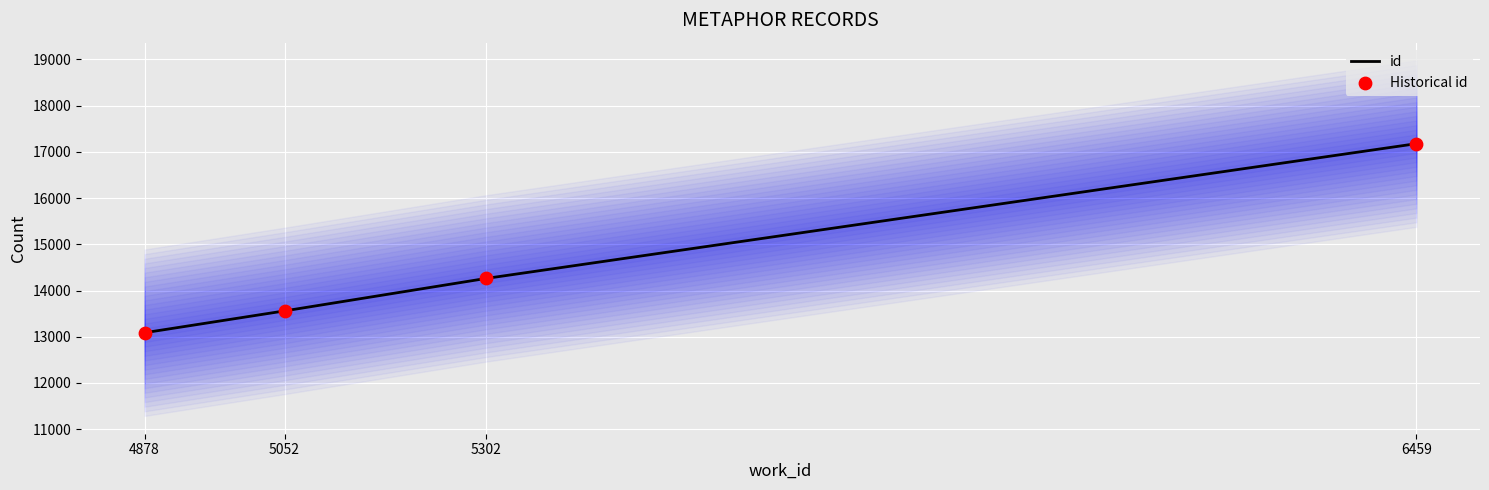

Which series has the largest total across all categories?

id